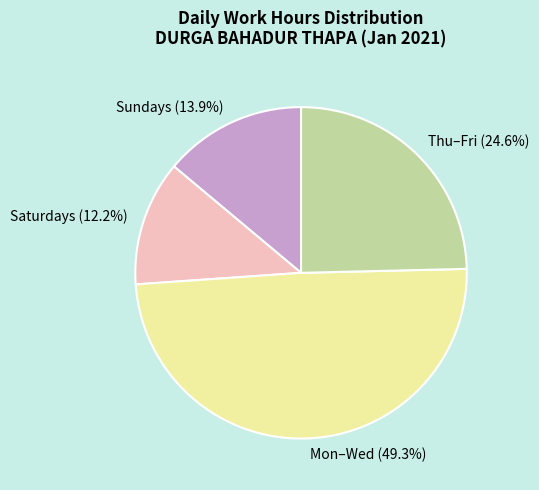

How much of the chart is everything except Mon–Wed (49.3%)?

50.7%